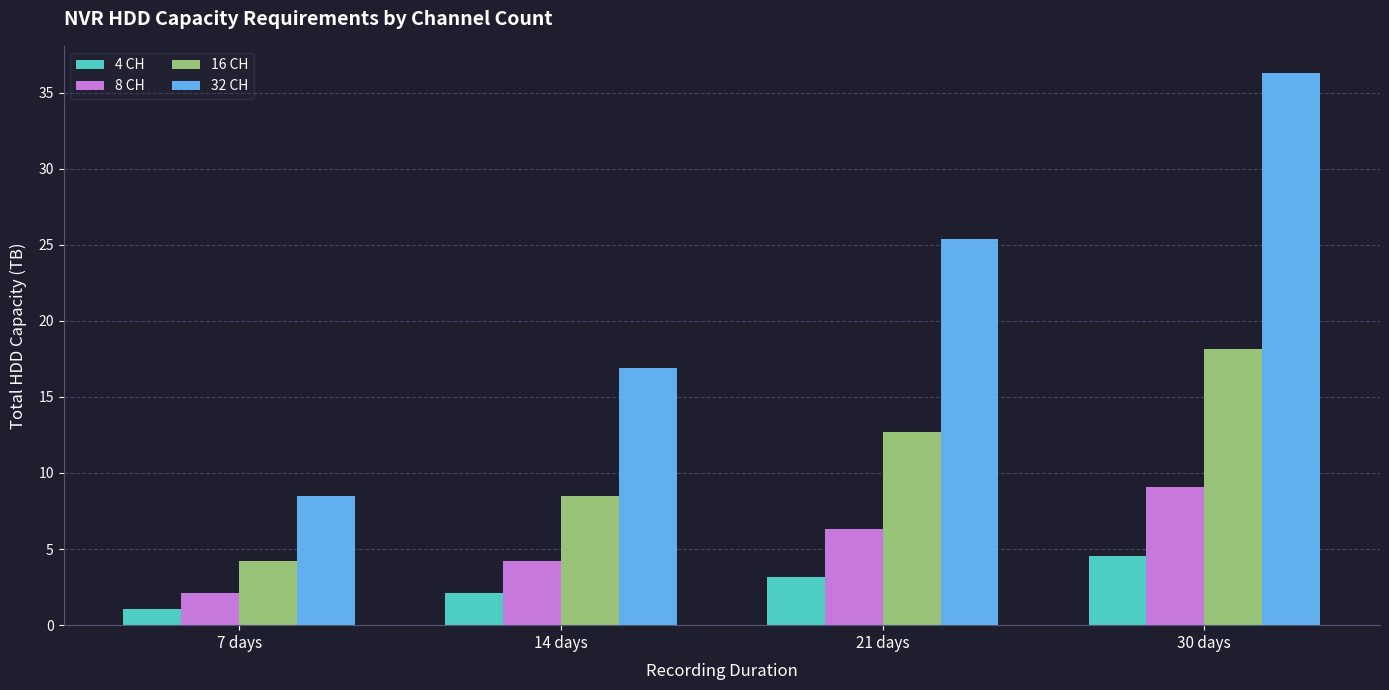

Between 7 days and 14 days, which series saw the biggest shift?

32 CH